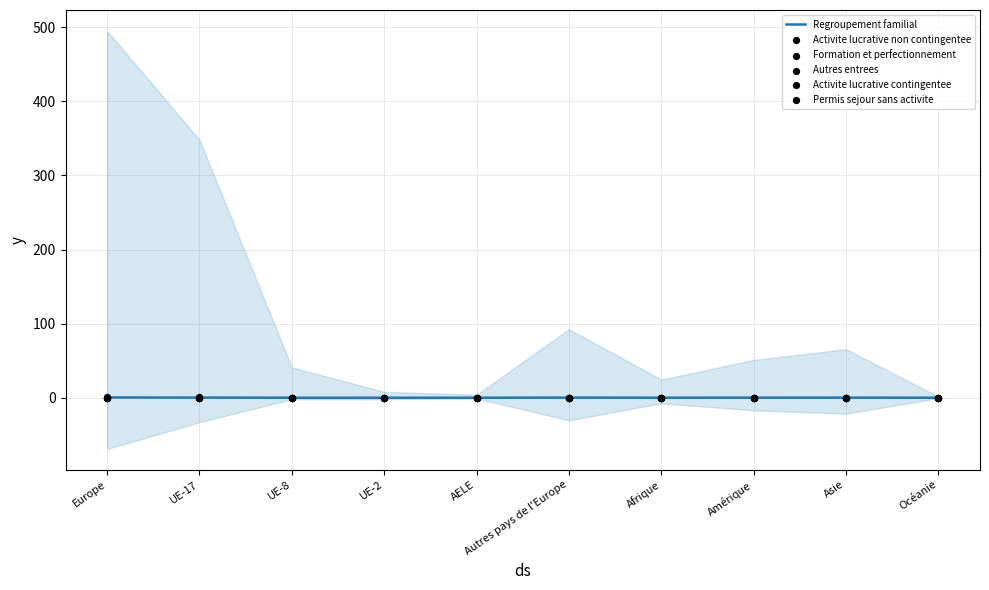

What are all the series names shown in the legend?

Regroupement familial, Activite lucrative non contingentee, Formation et perfectionnement, Autres entrees, Activite lucrative contingentee, Permis sejour sans activite